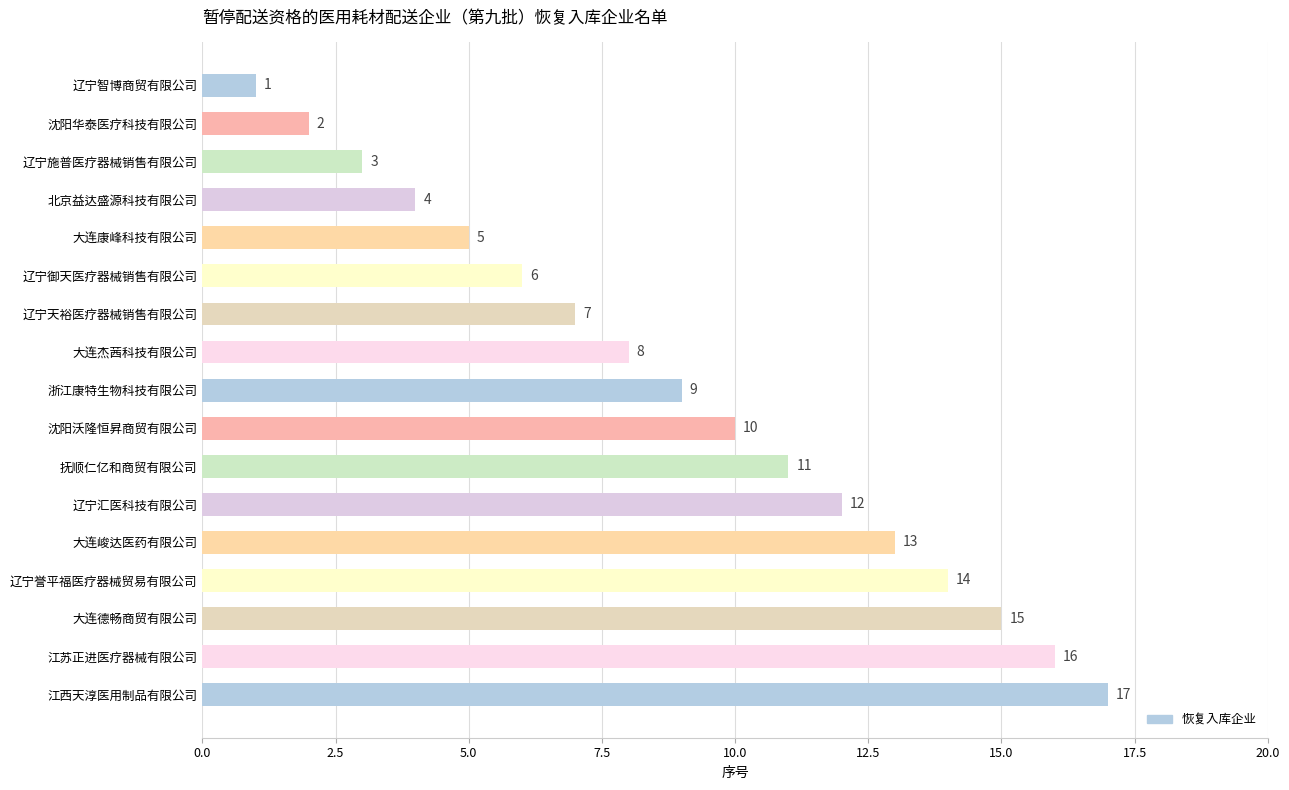

The chart shows a value of 9 at 辽宁御天医疗器械销售有限公司. True or false?

False